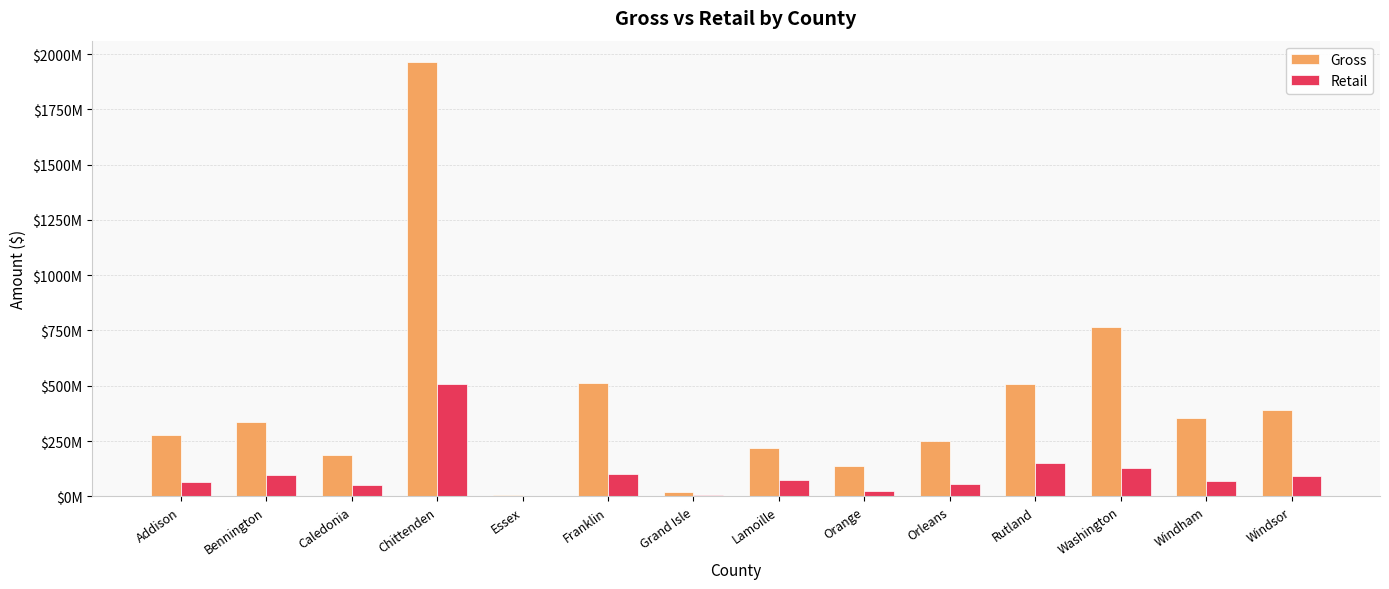

What are all the series names shown in the legend?

Gross, Retail